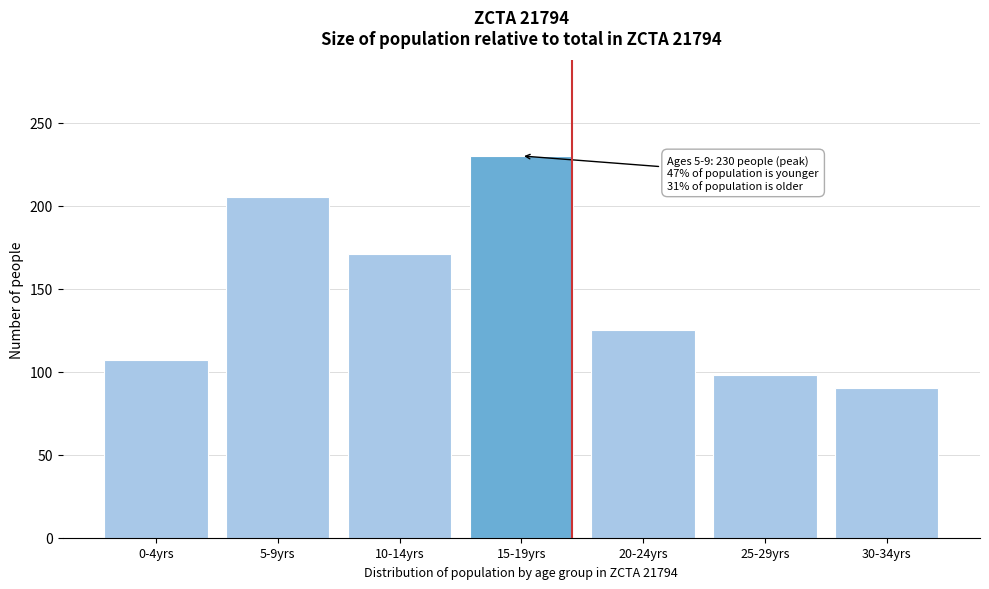

Reading right to left, extract all data points from this chart.

30-34yrs=90	25-29yrs=98	20-24yrs=125	15-19yrs=230	10-14yrs=171	5-9yrs=205	0-4yrs=107